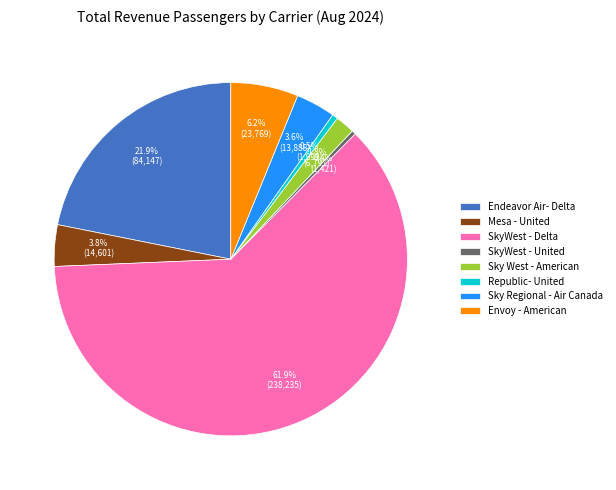

What is the ratio of the value at Sky Regional - Air Canada to the value at SkyWest - United?

9.8